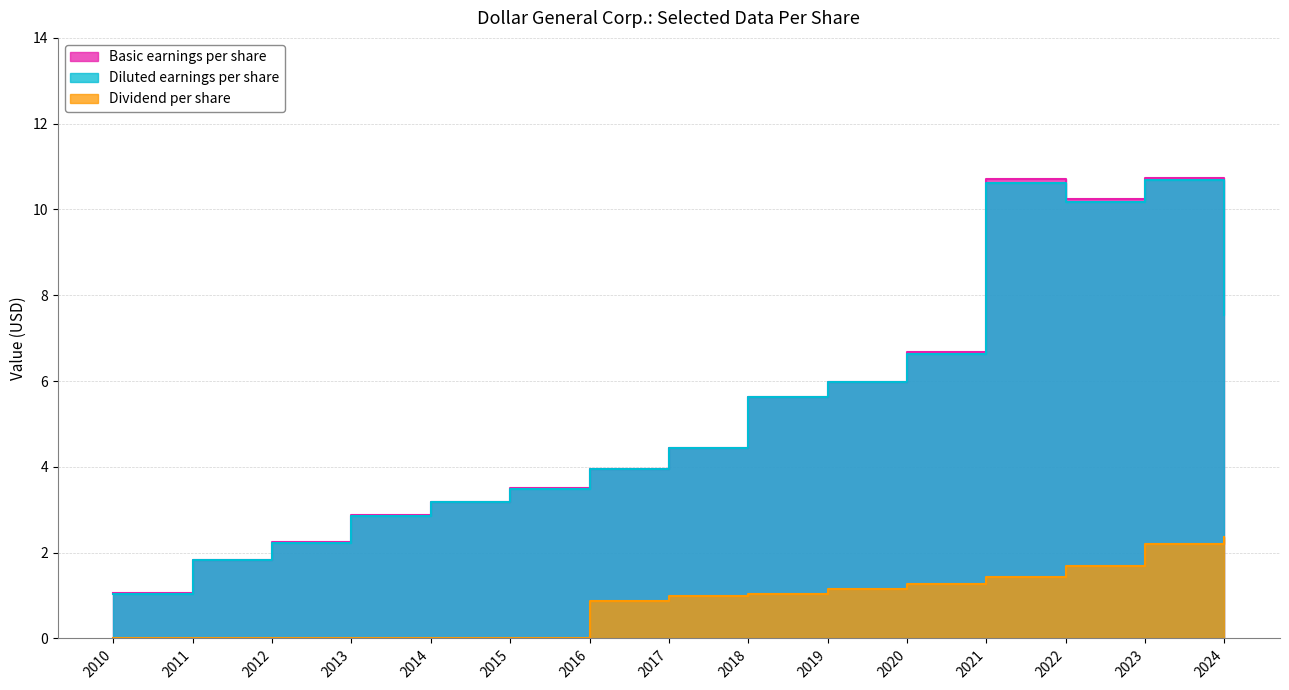

What is the value of the Diluted earnings per share point at the 2nd from the left?

1.8